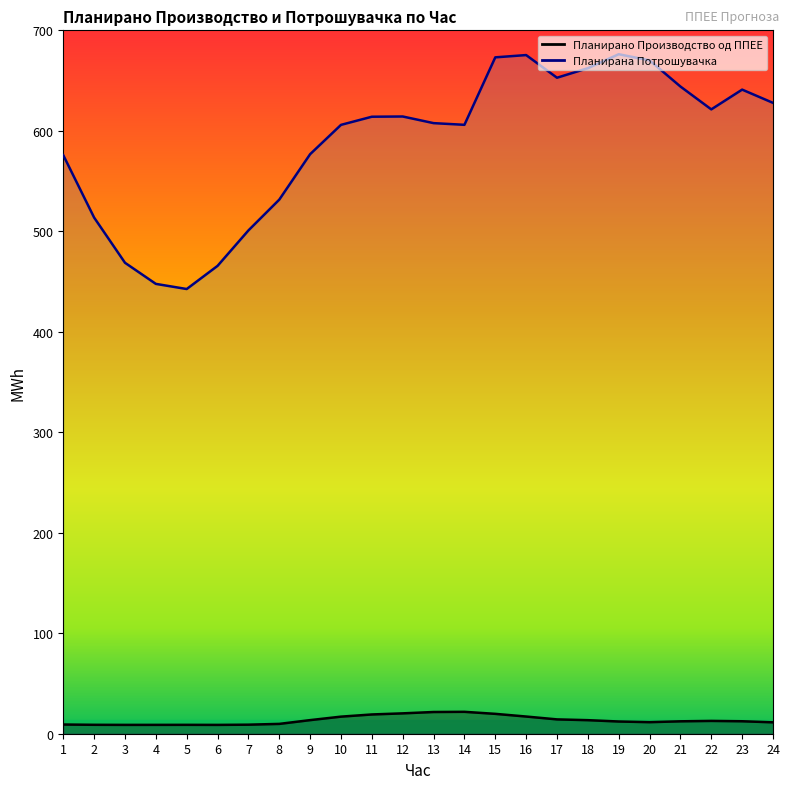

What is the value of the Планирана Потрошувачка point at the 2nd from the left?

513.6